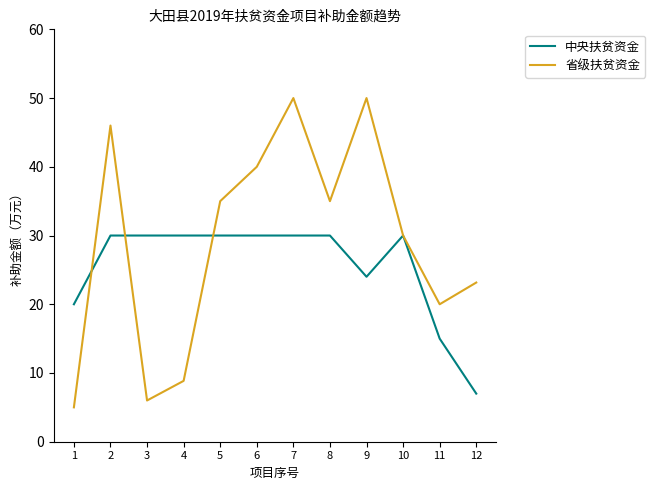

How many distinct data groups are displayed?

2